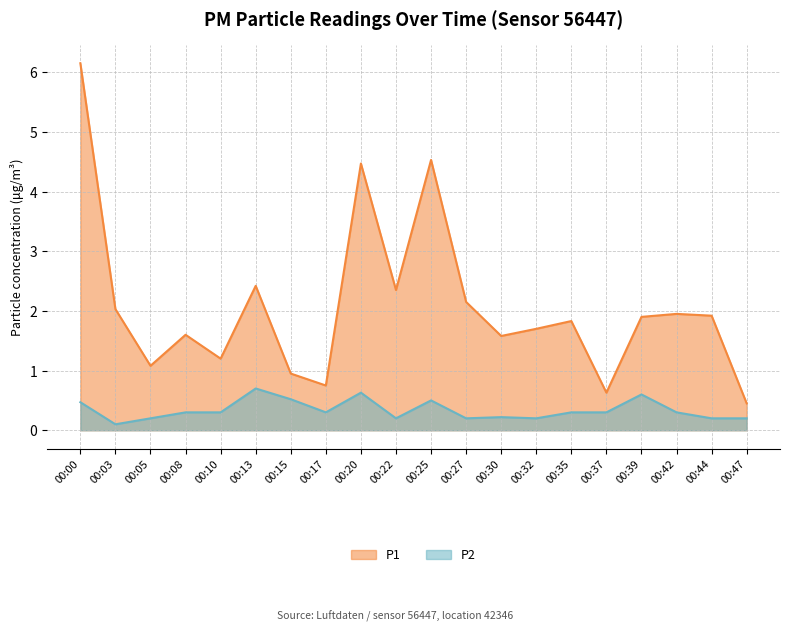

Which category has the highest value across all series?

00:00